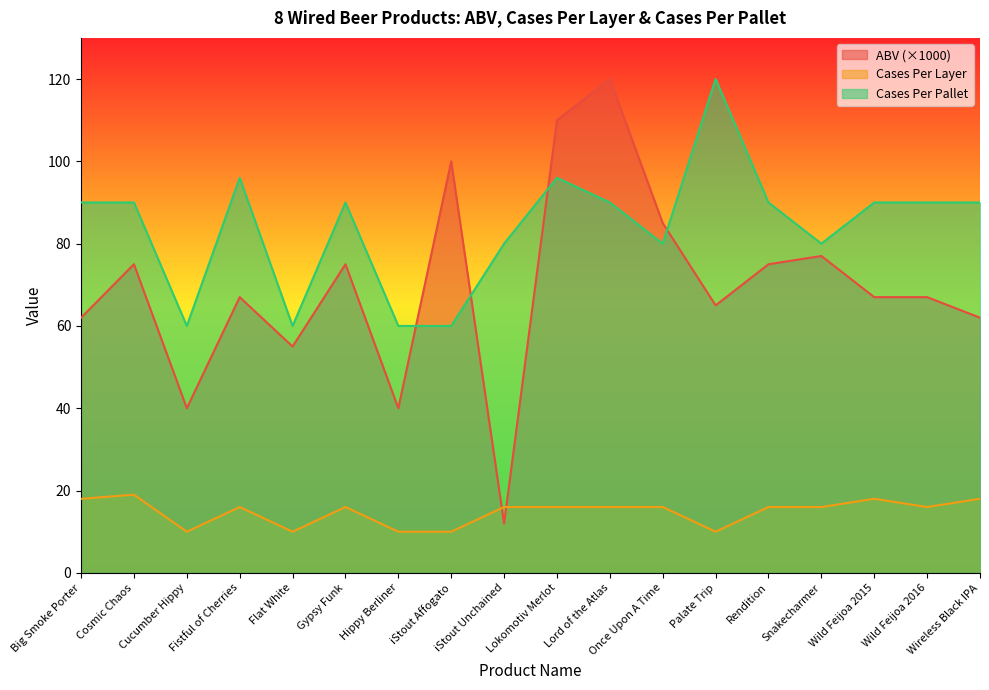

How many values in the Cases Per Layer series are below 16?

5